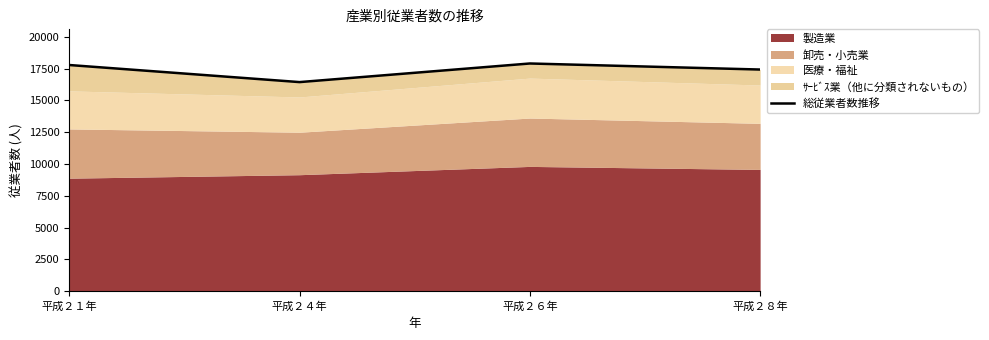

True or false: the data has more than 2 interior local peaks.

False